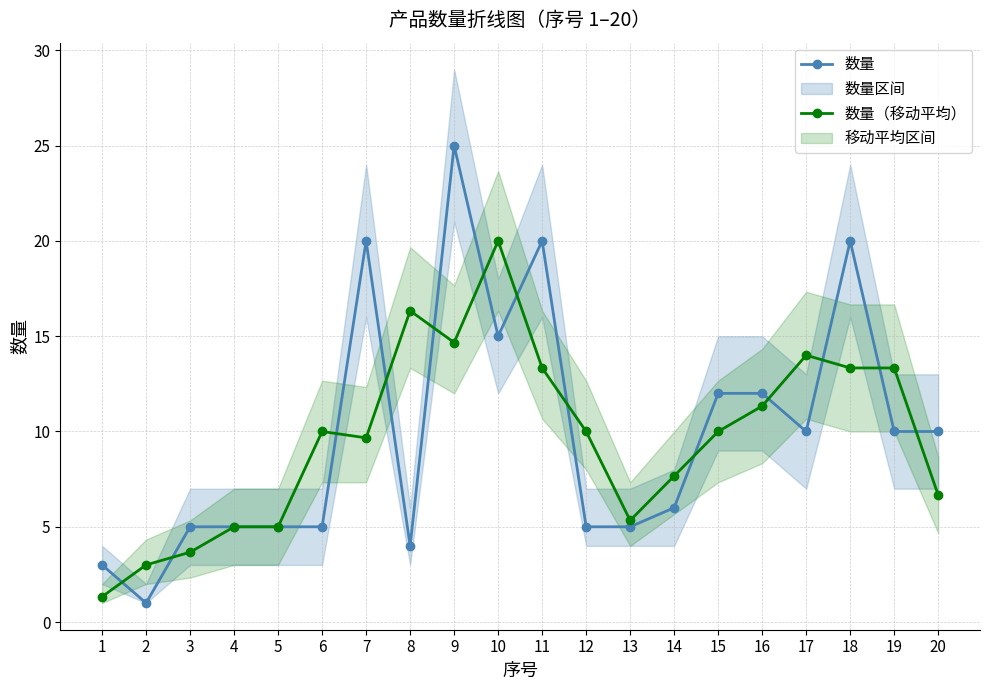

At which category is the sum across all series the highest?

9